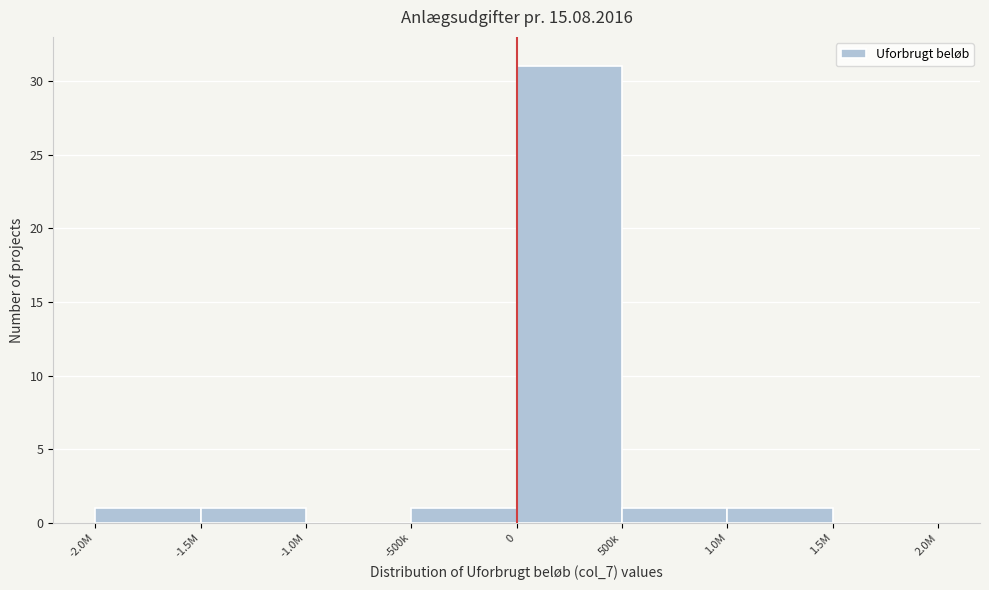

Reading left to right, what are all the values shown in this chart?

-2.0M=1	-1.5M=1	-1.0M=0	-500k=1	0=31	500k=1	1.0M=1	1.5M=0